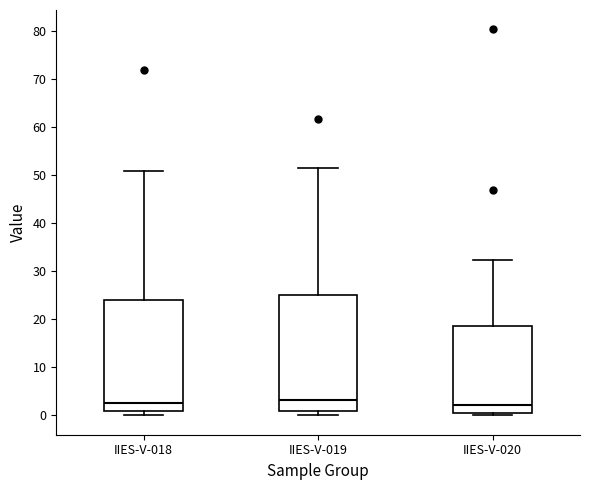

Reading left to right, read every box against the y-axis: the position of its median line, the range the box covers, and the ends of its whiskers. The values are not printed on the chart, so give them approximately, as read against the axis.

IIES-V-018: median 3, box 1 to 24, whiskers 0 to 51
IIES-V-019: median 3, box 1 to 25, whiskers 0 to 52
IIES-V-020: median 2, box 1 to 19, whiskers 0 to 32